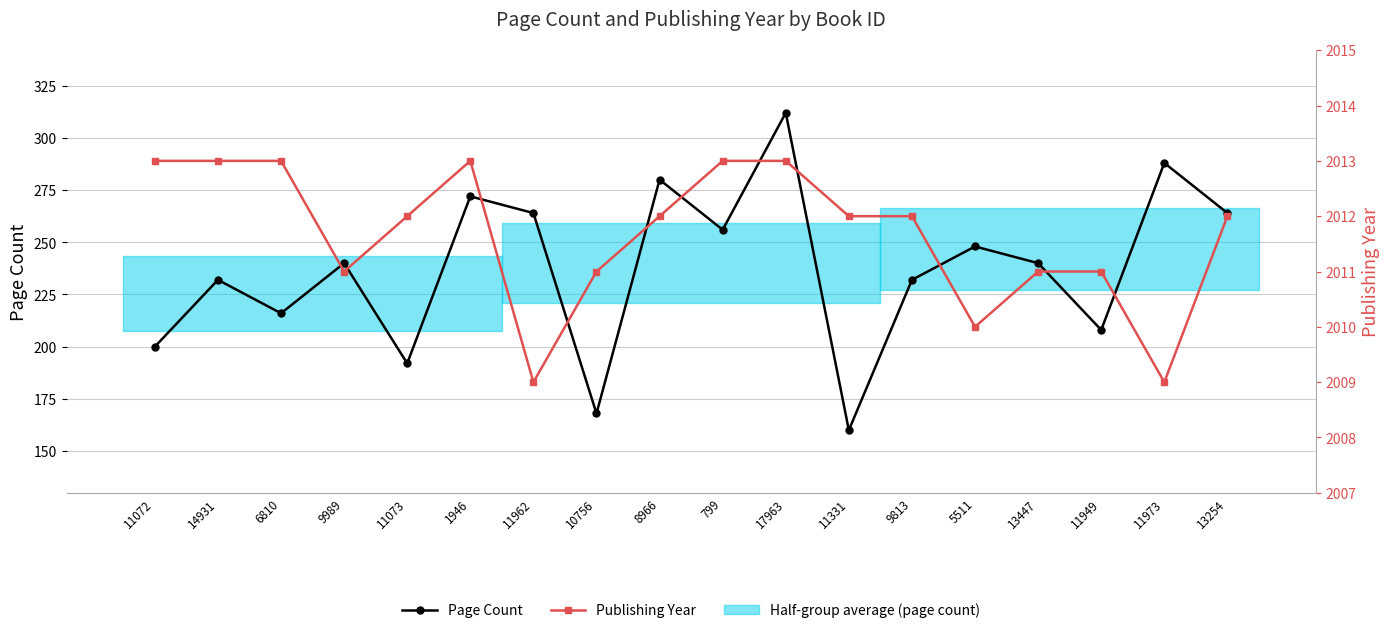

What is the label of the 14th point from the right?

11073